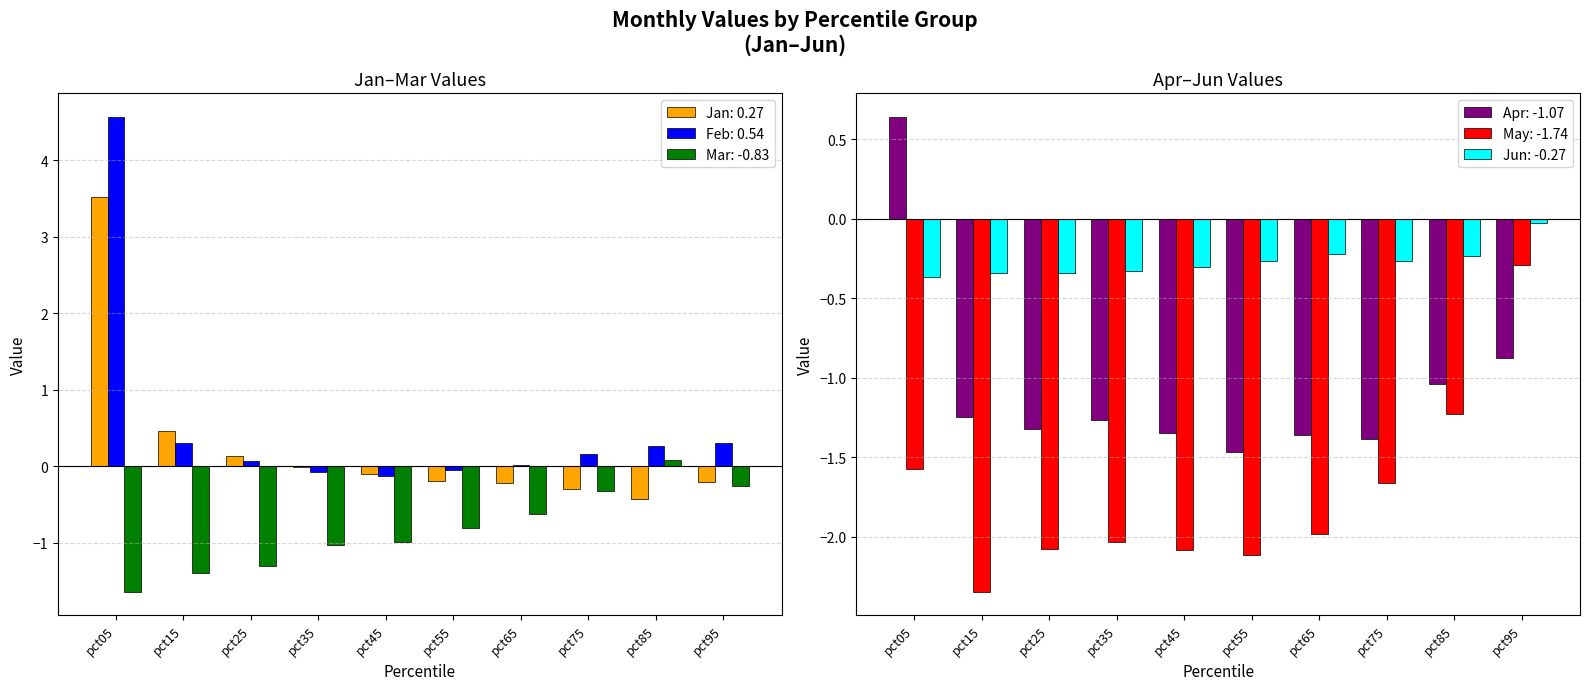

Reading left to right, what are all the values shown in this chart?

Jan: 3.5	0.5	0.1	-0.0	-0.1	-0.2	-0.2	-0.3	-0.4	-0.2
Feb: 4.6	0.3	0.1	-0.1	-0.1	-0.1	0.0	0.2	0.3	0.3
Mar: -1.6	-1.4	-1.3	-1.0	-1.0	-0.8	-0.6	-0.3	0.1	-0.3
Apr: 0.6	-1.2	-1.3	-1.3	-1.3	-1.5	-1.4	-1.4	-1.0	-0.9
May: -1.6	-2.3	-2.1	-2.0	-2.1	-2.1	-2.0	-1.7	-1.2	-0.3
Jun: -0.4	-0.3	-0.3	-0.3	-0.3	-0.3	-0.2	-0.3	-0.2	-0.0